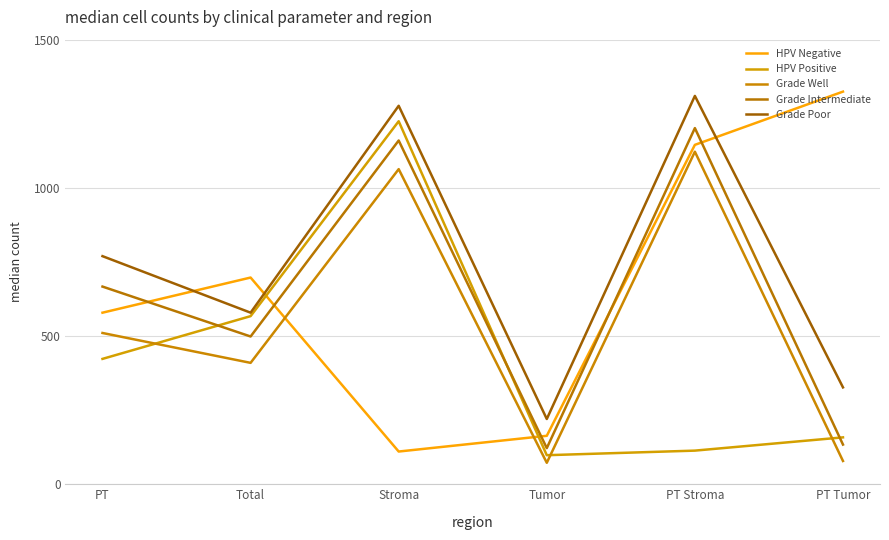

Which has a higher value, Tumor or PT Stroma?

PT Stroma